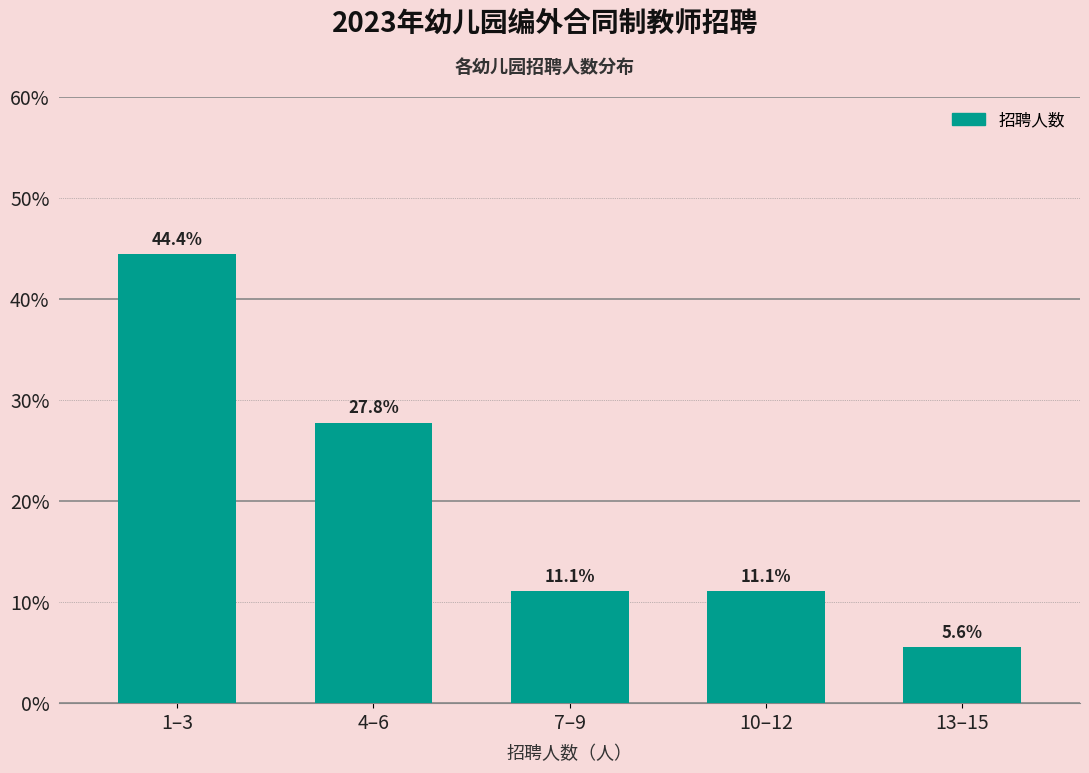

Reading right to left, what are all the values shown in this chart?

5.6	11.1	11.1	27.8	44.4